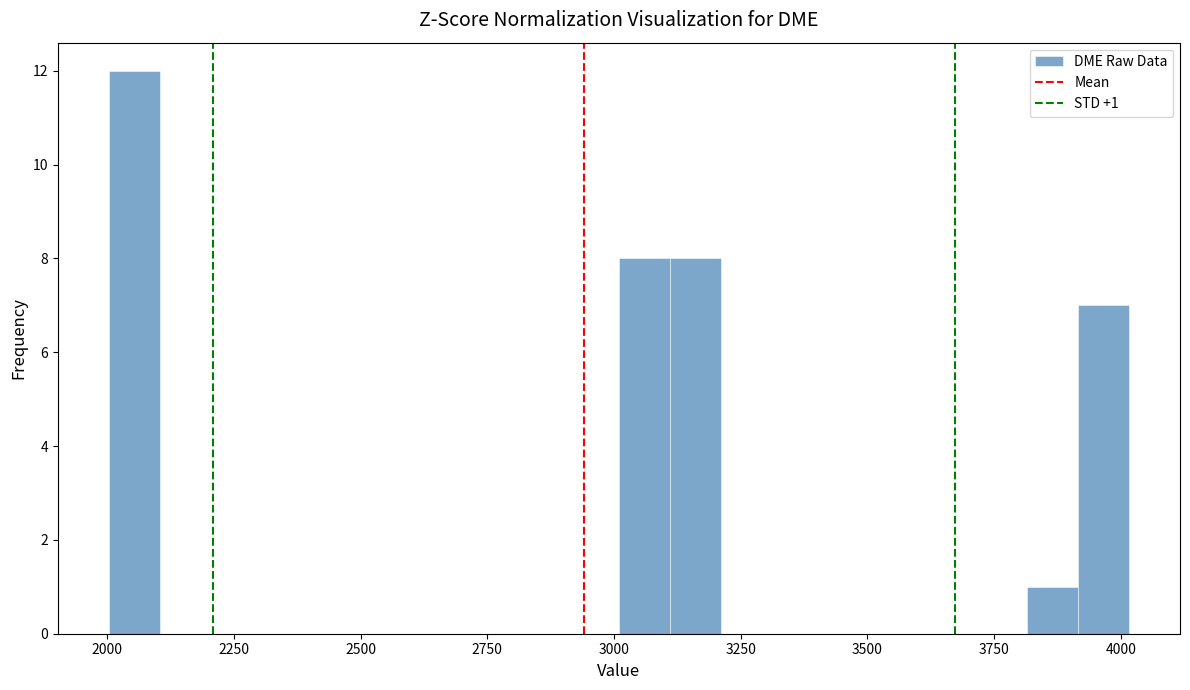

Around what value on the x-axis is the tallest bar? Give the approximate position of its centre, as read against the axis.

2050